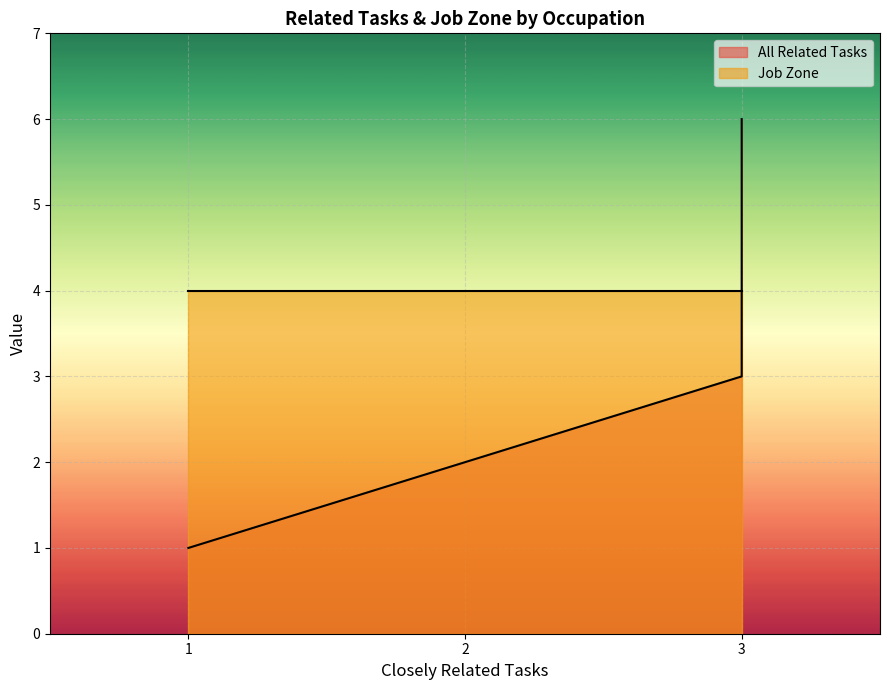

Which series has the largest total across all categories?

Job Zone